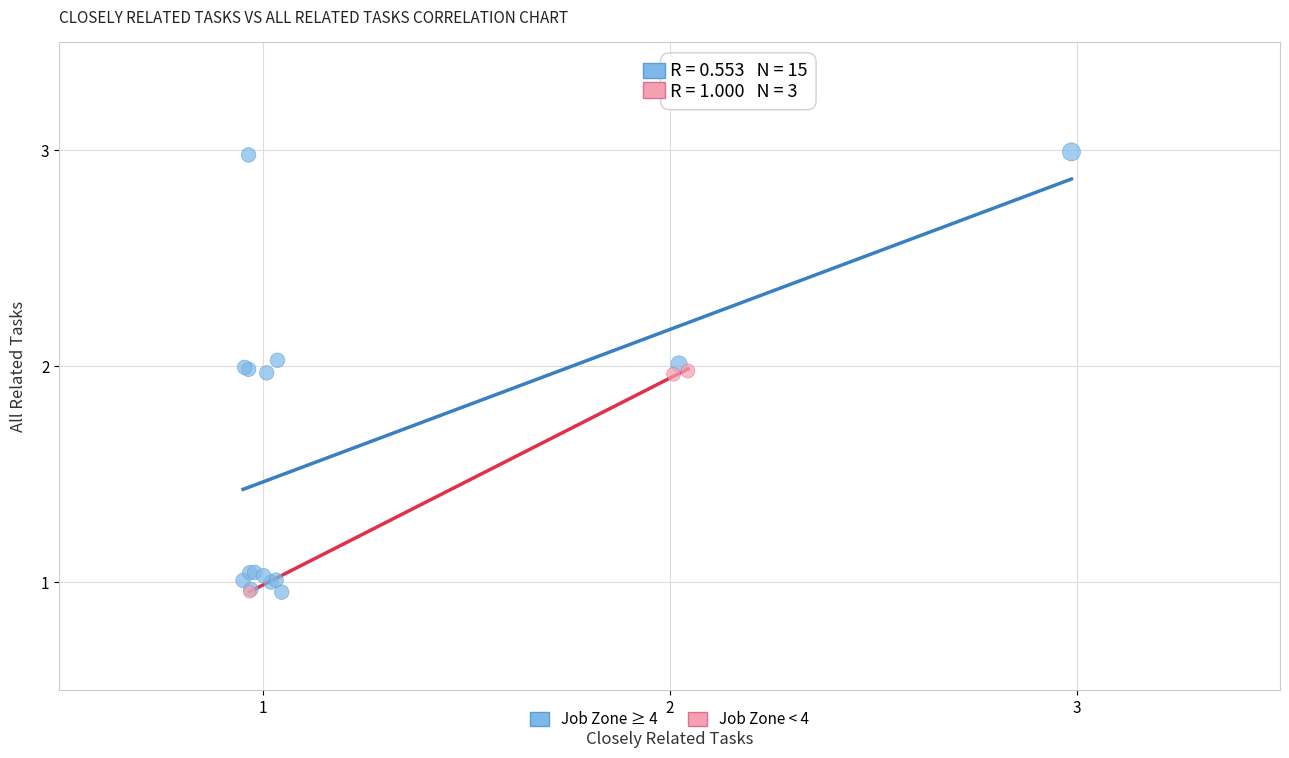

Which series has the widest spread of Y values?

Job Zone ≥ 4